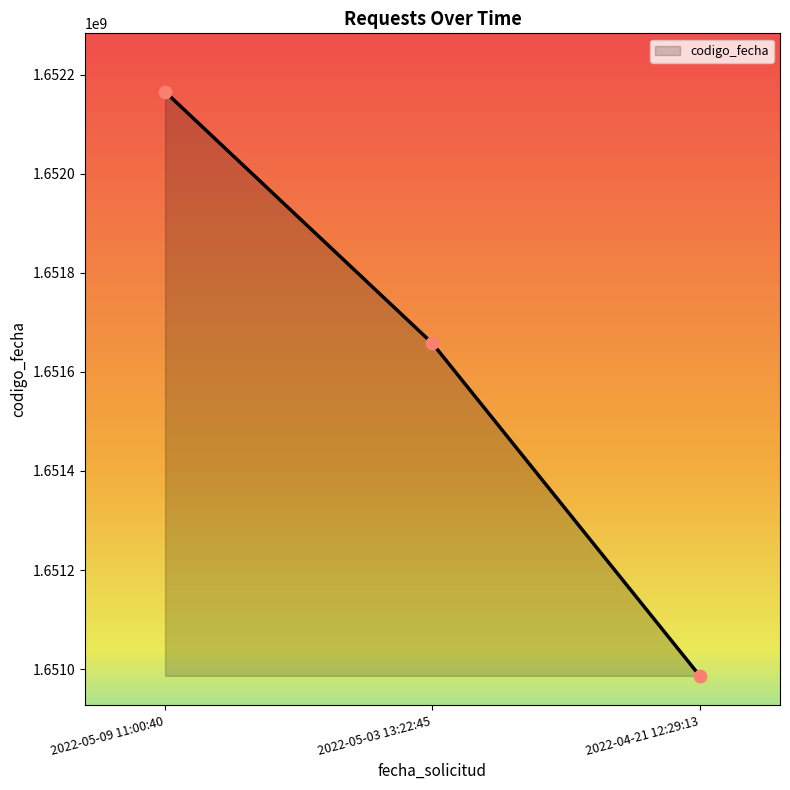

What is the change in value from 2022-05-09 11:00:40 to 2022-05-03 13:22:45?

-507887